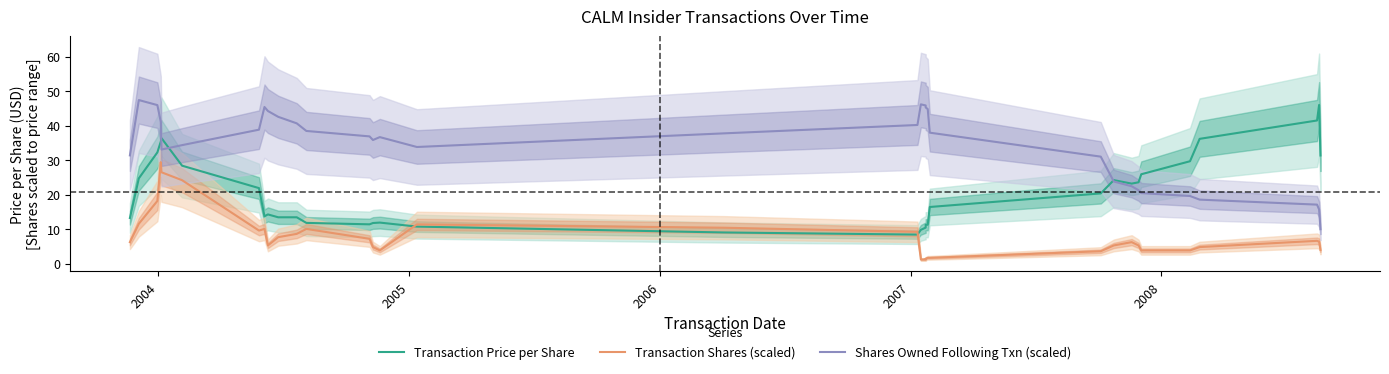

At which label is Transaction Shares (scaled) closest to 15?

2005